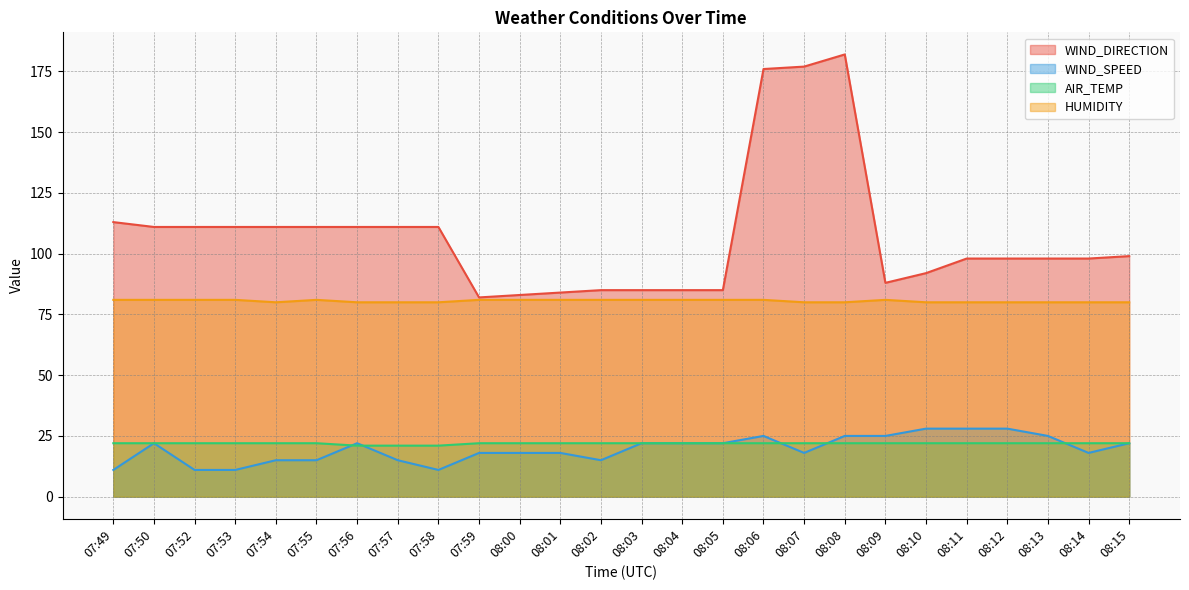

True or false: WIND_DIRECTION and WIND_SPEED cross at least once.

False